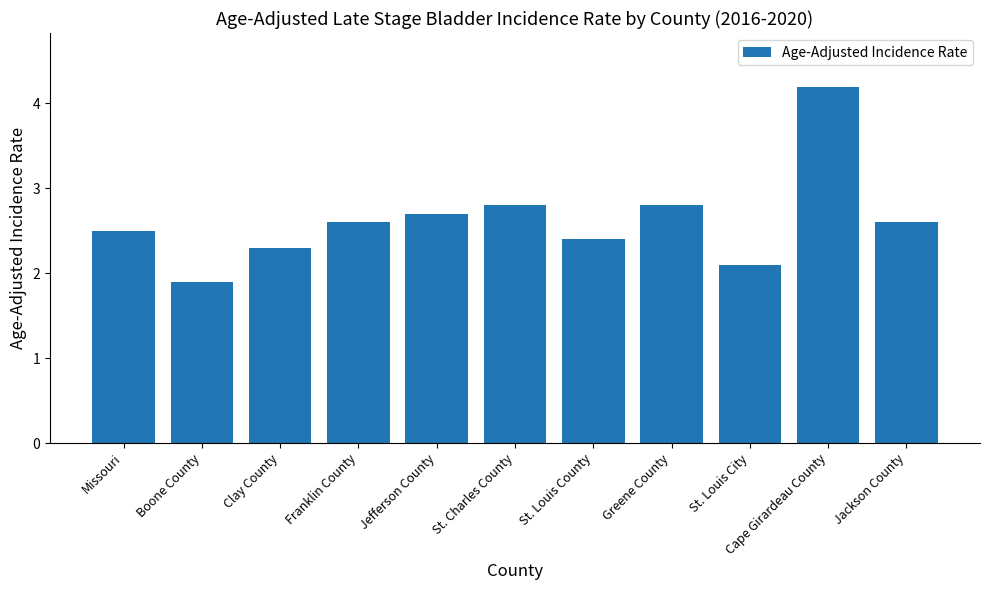

Reading right to left, what are all the values shown in this chart?

2.6	4.2	2.1	2.8	2.4	2.8	2.7	2.6	2.3	1.9	2.5